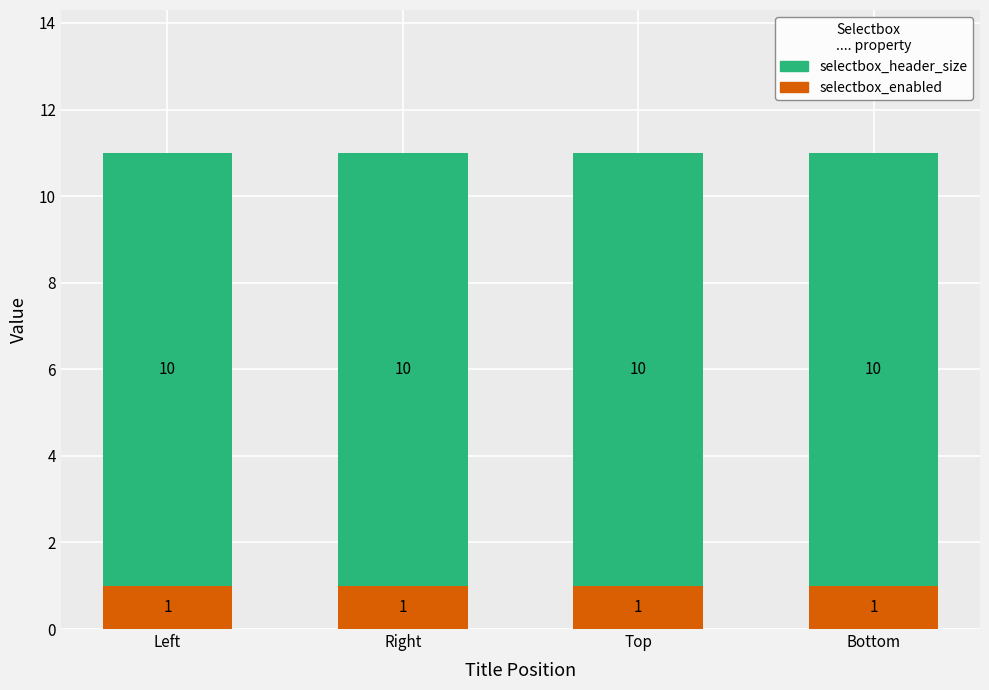

What is the value of the selectbox_enabled bar at the 2nd from the left?

1